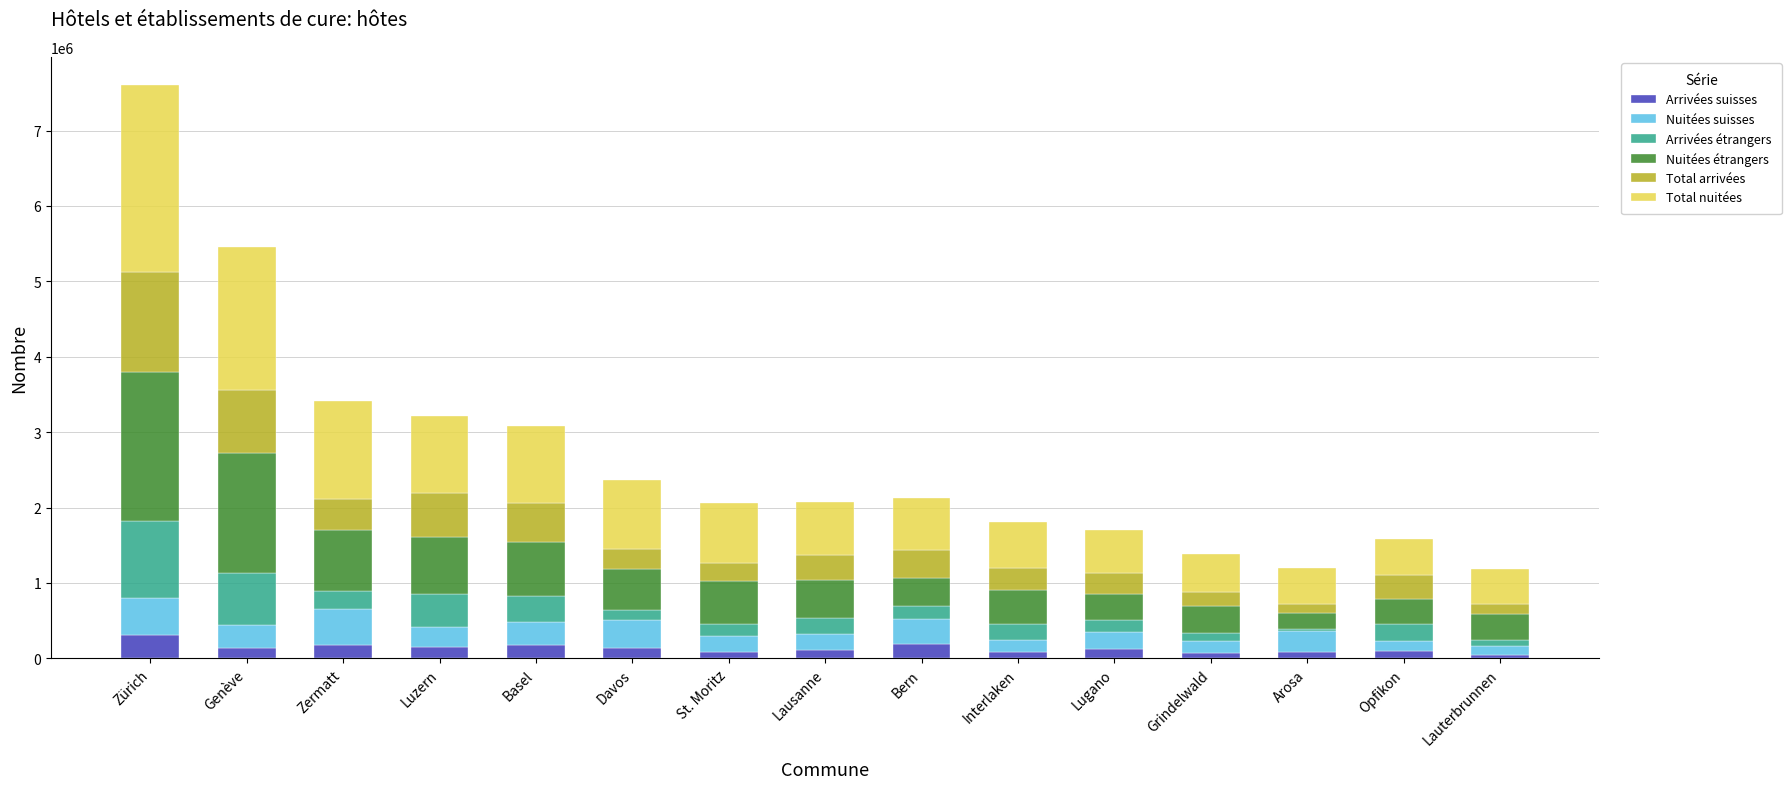

At which category is the sum across all series the highest?

Zürich